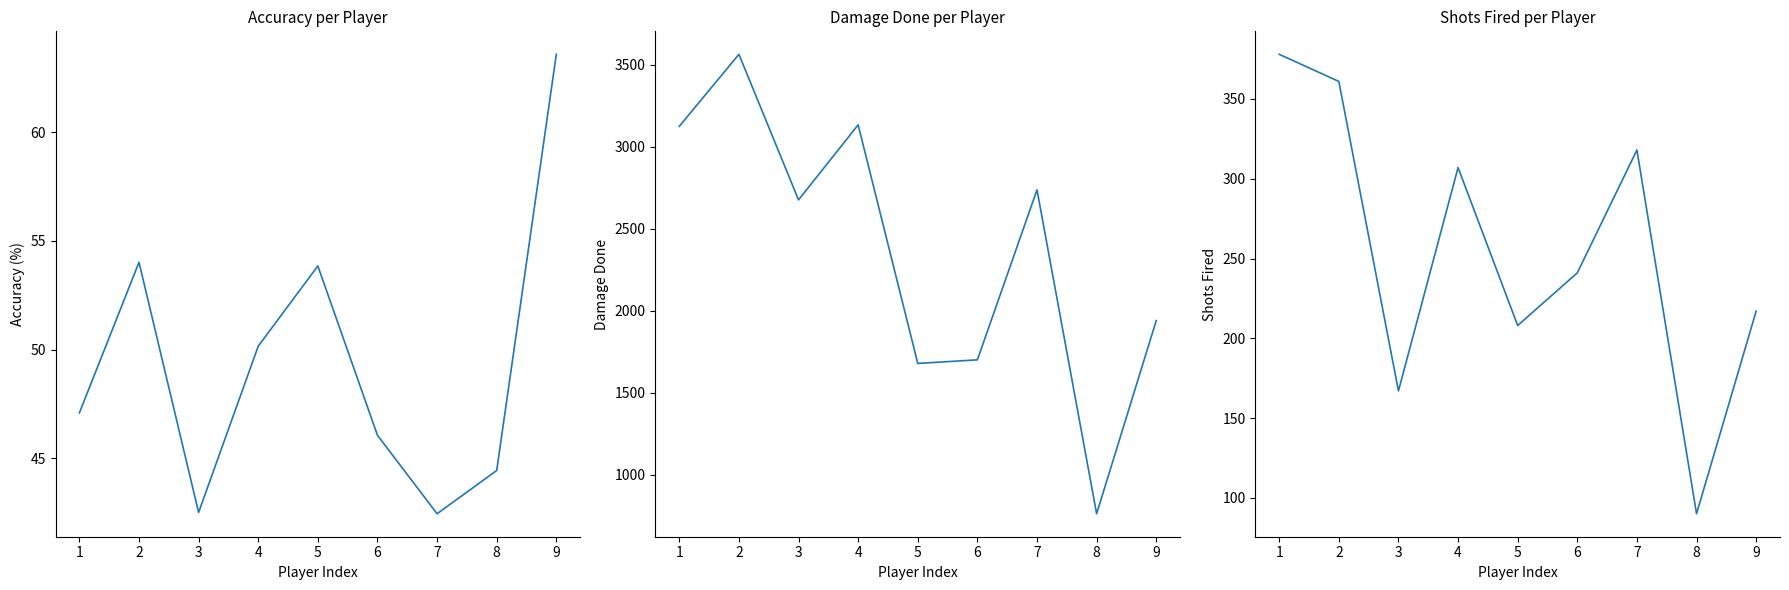

What is the difference between the maximum and minimum values in the DamageDone series?

2800.0